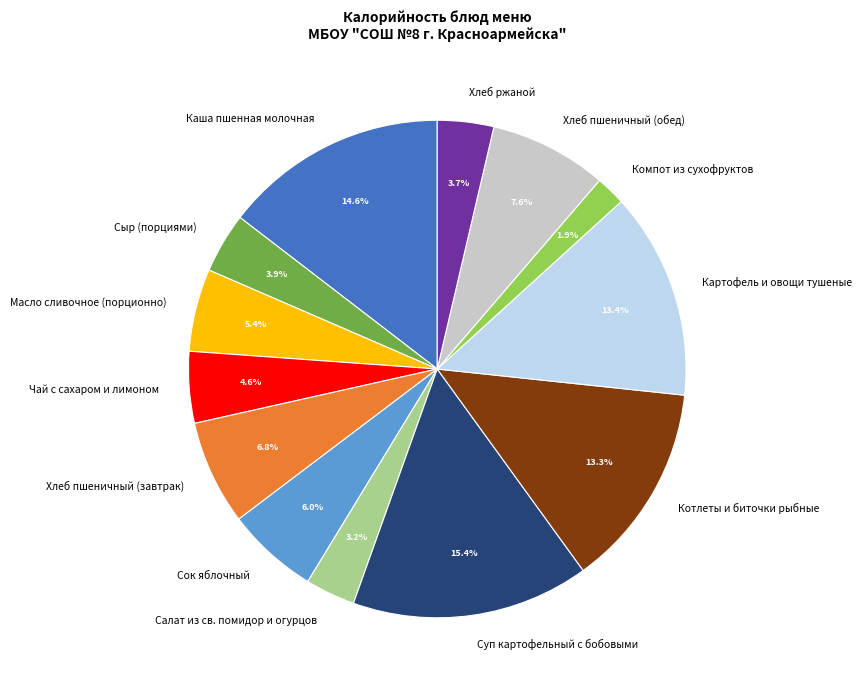

Which category has the biggest portion of the pie?

Суп картофельный с бобовыми